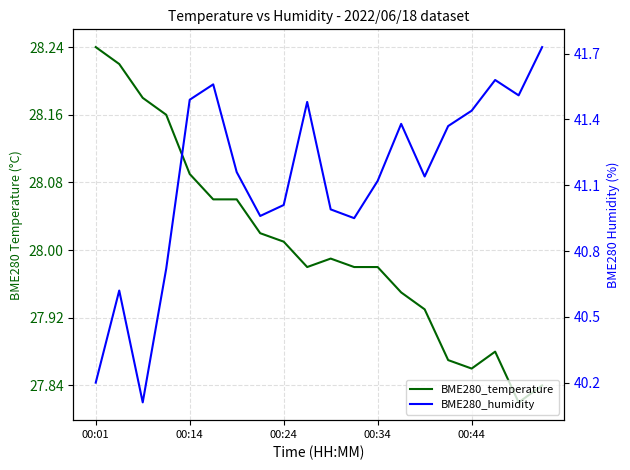

Rank the series by their maximum value, from highest to lowest.

BME280_humidity, BME280_temperature